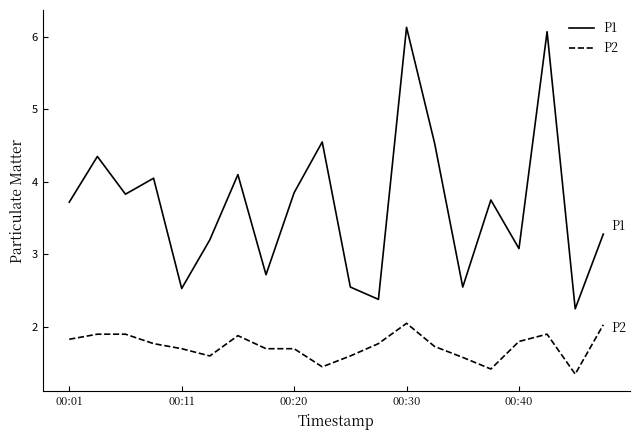

List the series in order of their overall mean, highest first.

P1, P2